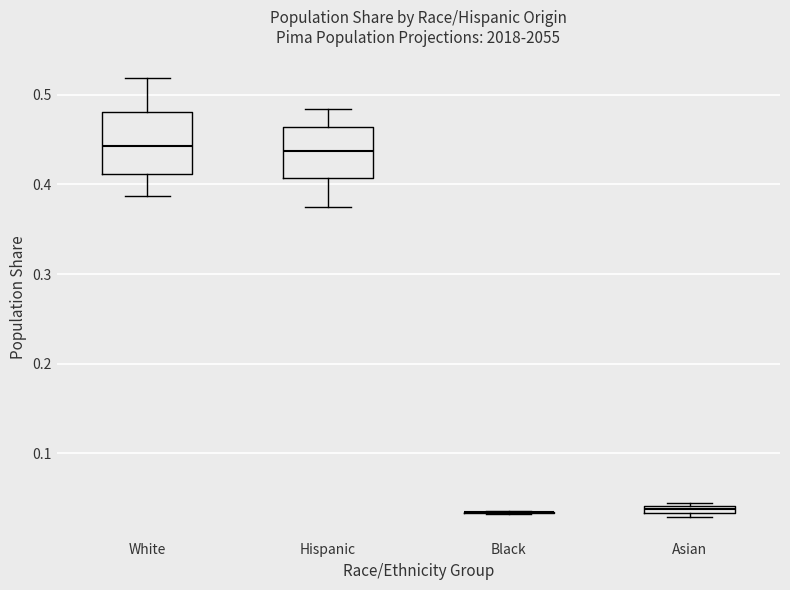

Comparing the boxes themselves (not the whiskers), which one is the tallest?

White